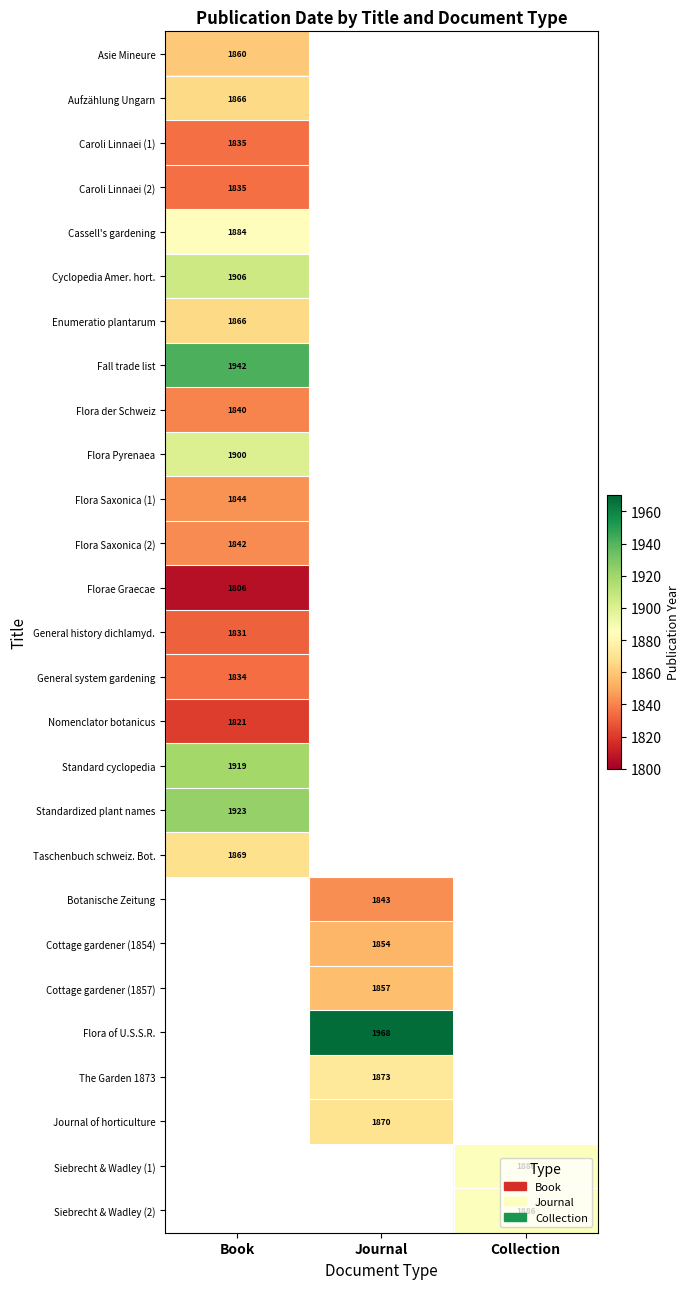

The value of Flora Pyrenaea at Book is 625. True or false?

False